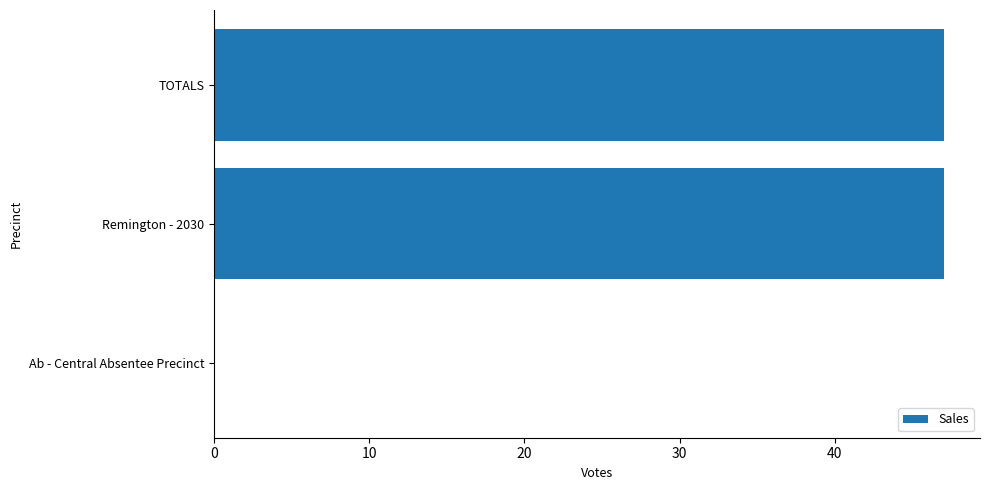

True or false: the data shows 28 at TOTALS.

False